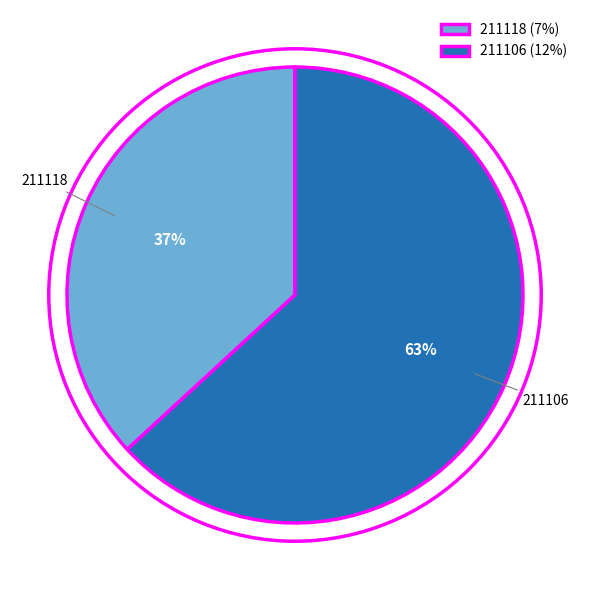

The 211106 slice represents 72% of the pie. True or false?

False